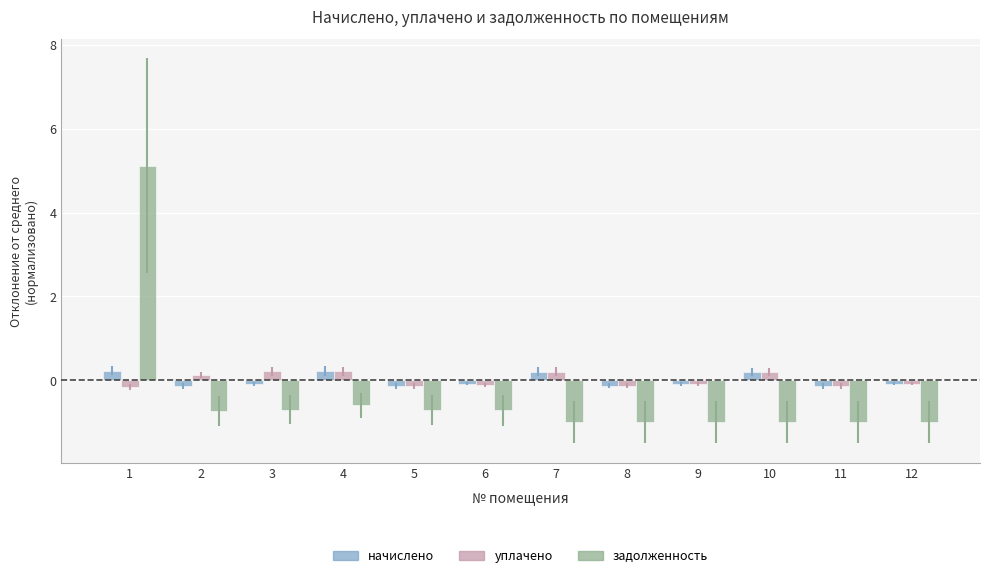

Which series has the widest spread of values?

задолженность